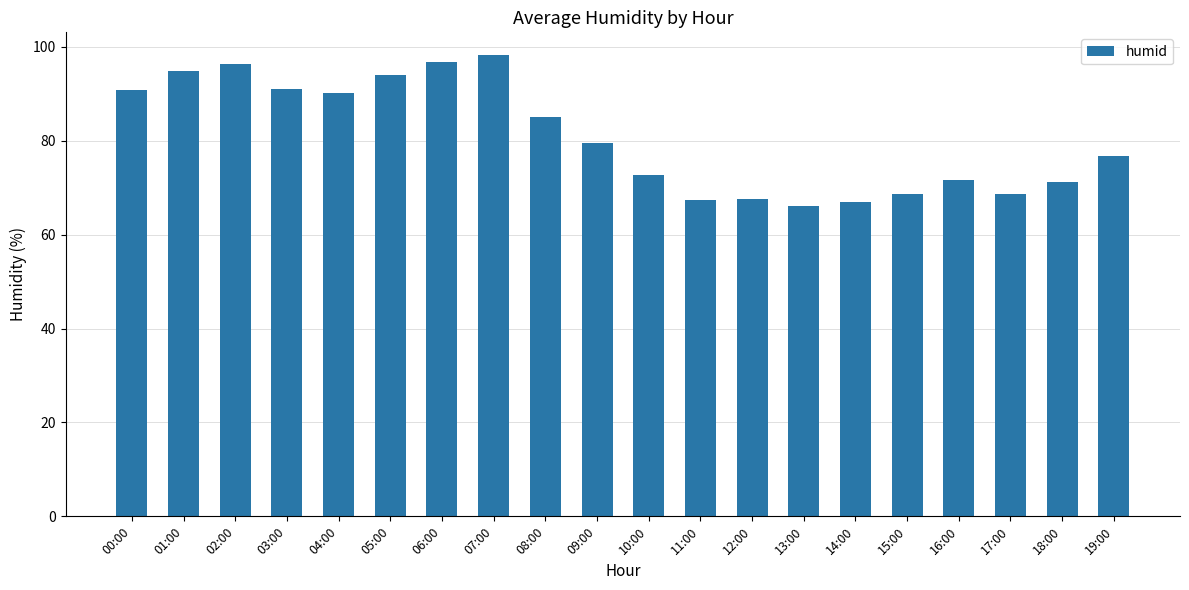

Is it true that the value at 04:00 is 28.5?

False